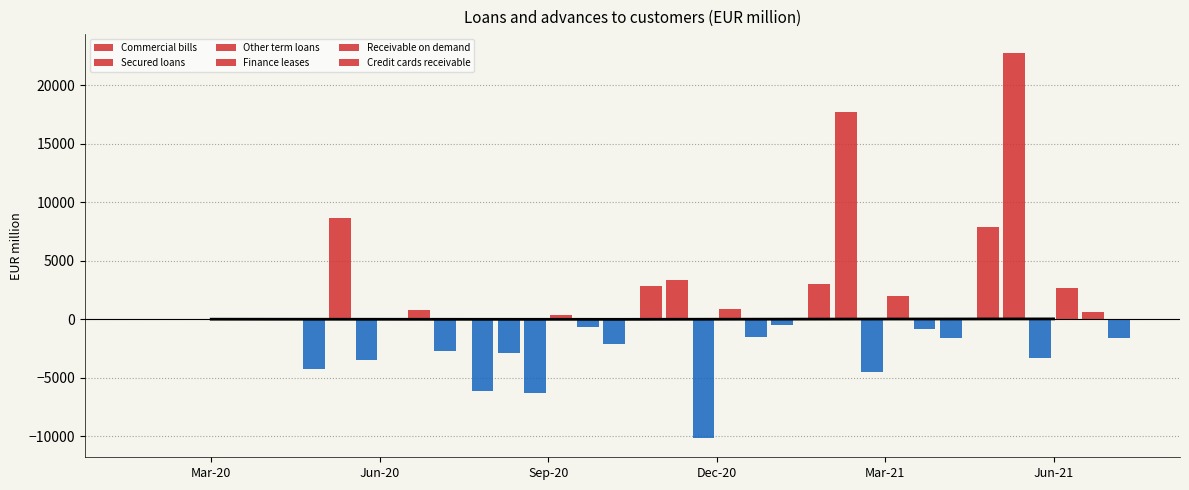

What are all the series names shown in the legend?

Commercial bills, Secured loans, Other term loans, Finance leases, Receivable on demand, Credit cards receivable